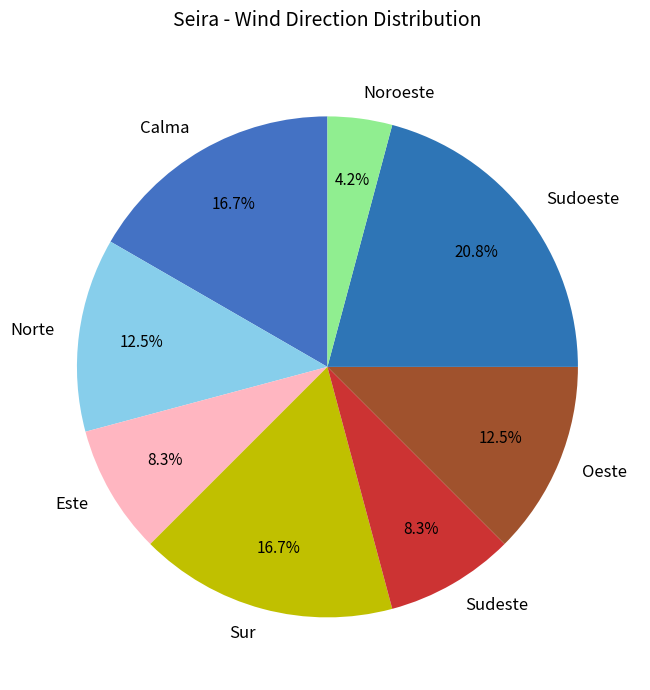

What is the ratio of the value at Sur to the value at Sudoeste?

0.8